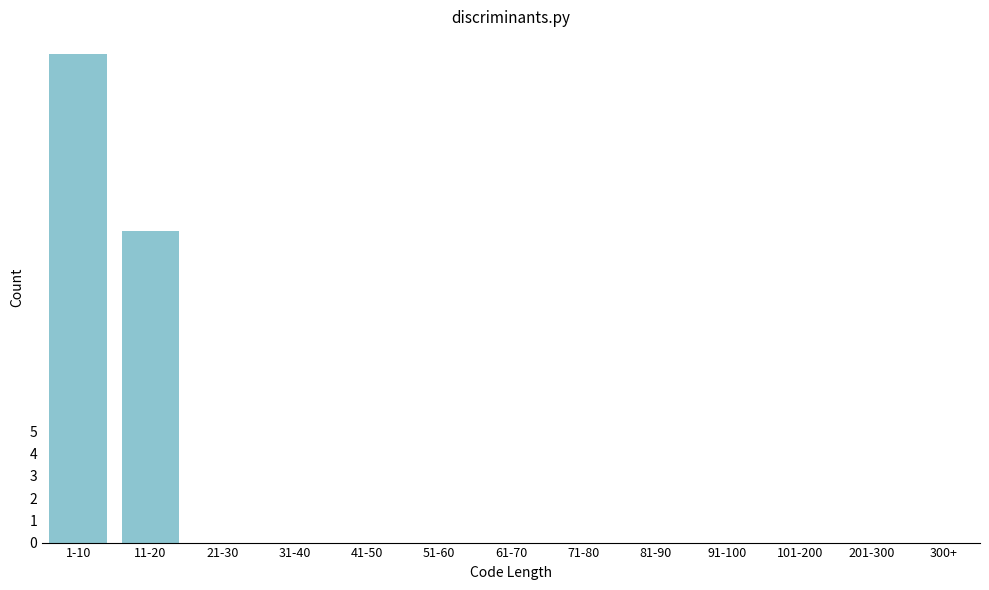

Reading right to left, what are all the values shown in this chart?

201-300=0	101-200=0	91-100=0	81-90=0	71-80=0	61-70=0	51-60=0	41-50=0	31-40=0	21-30=0	11-20=14	1-10=22